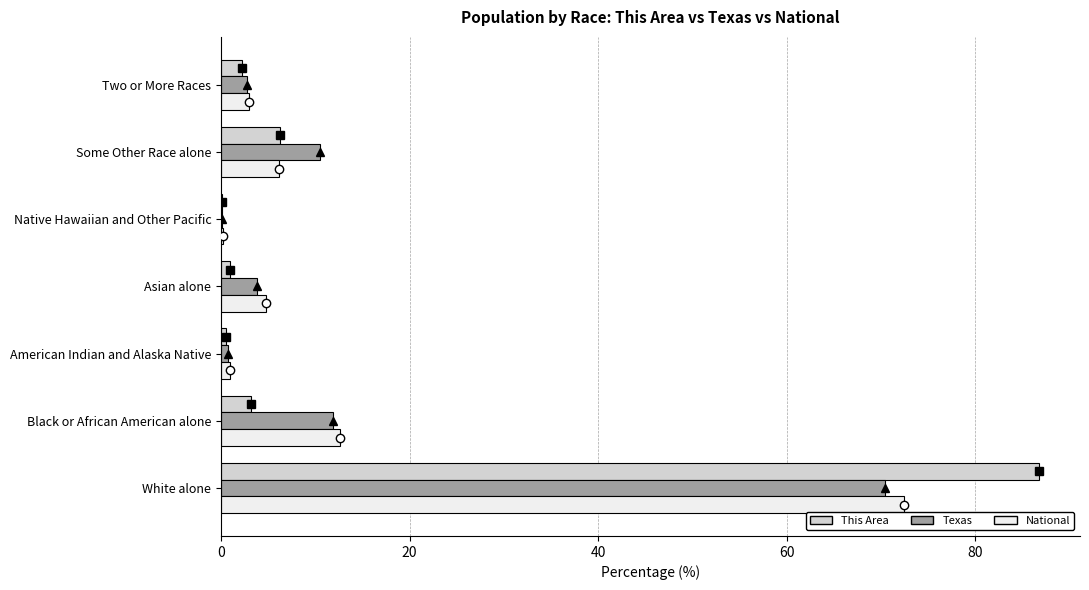

What is the sum of all Texas values?

100.0